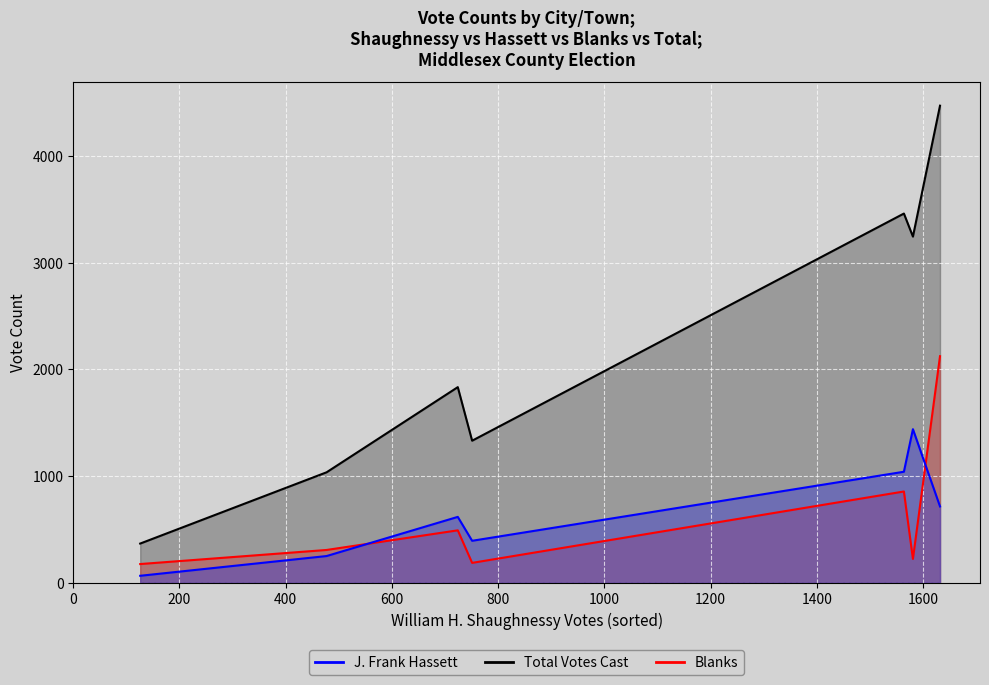

At how many categories does at least one series exceed 2788?

3